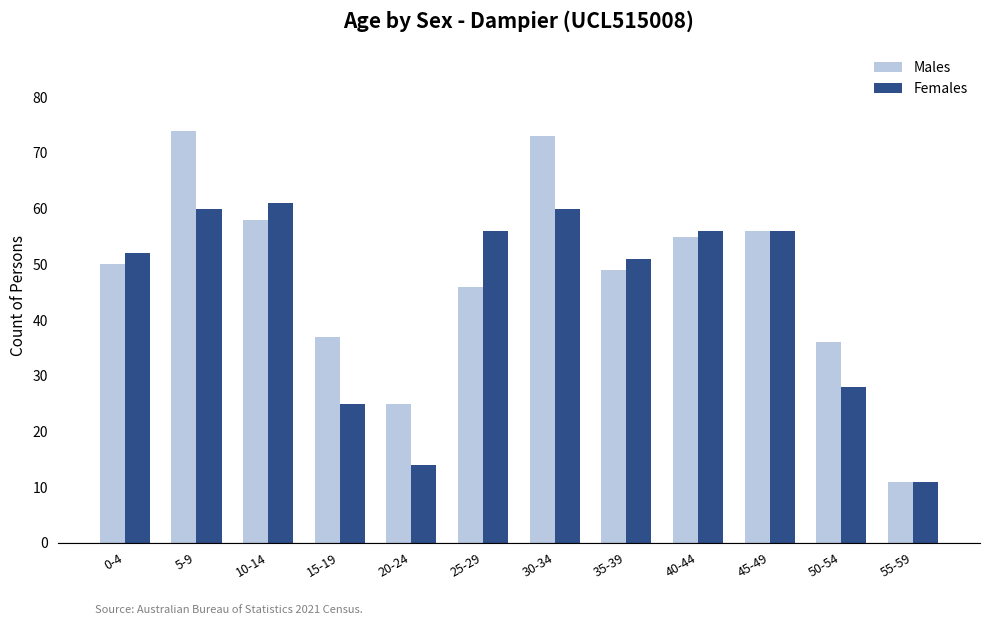

Which category has the lowest value in the Males series?

55-59